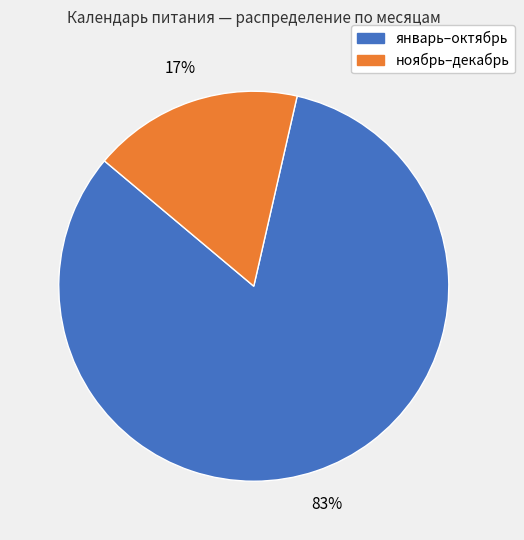

Does any single category account for the majority?

Yes